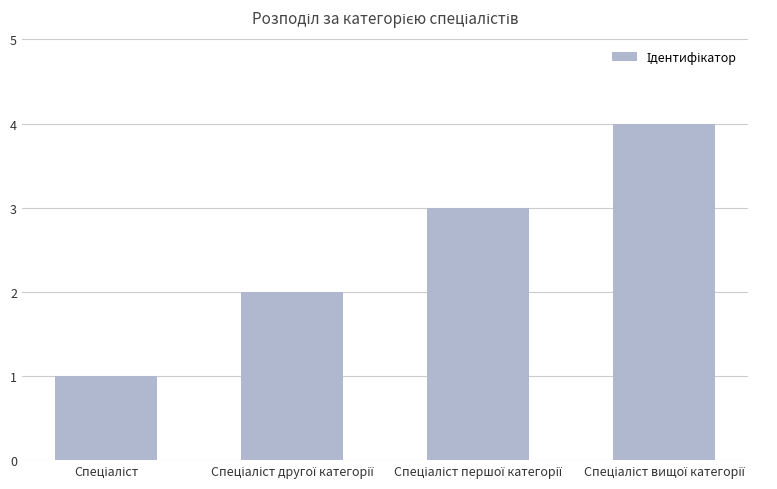

What is the sum of all values?

10